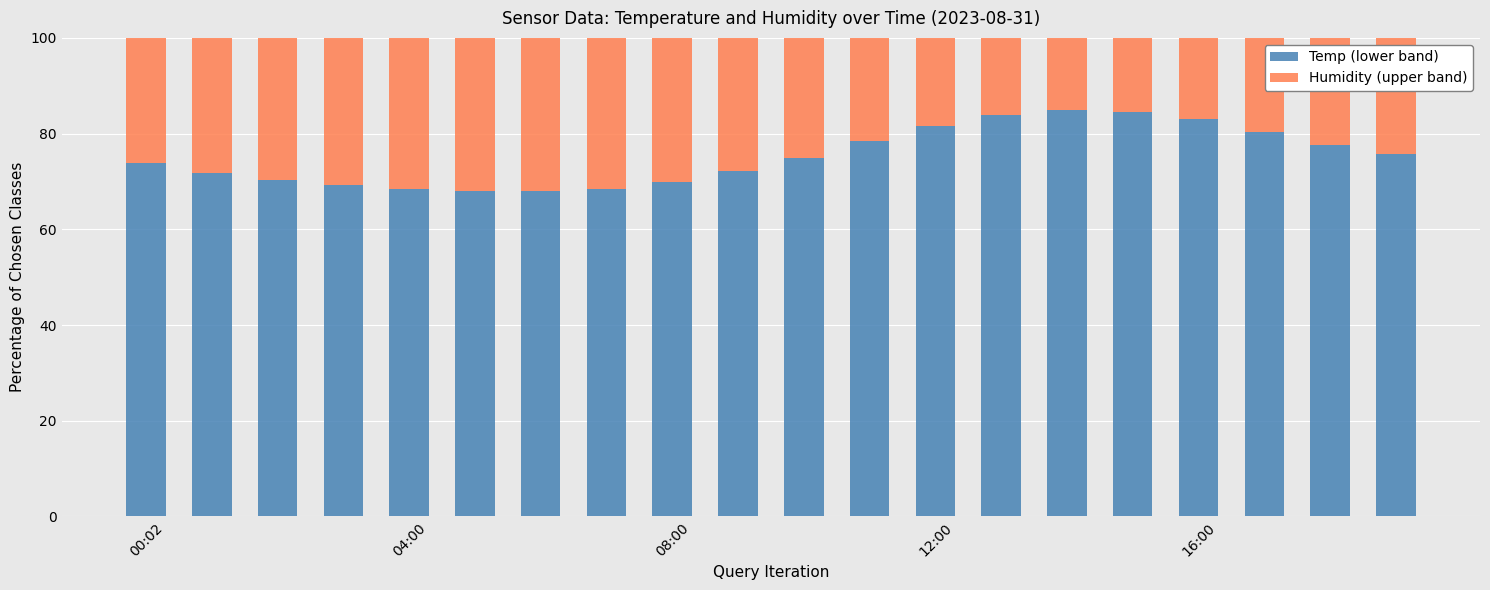

What is the difference between the maximum and second lowest values in the Temp (lower band) series?

17.0